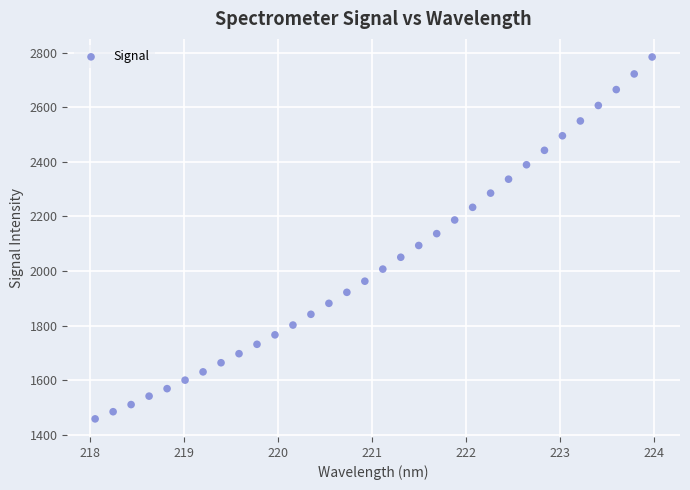

What is the range of Y values (max minus min)?

1325.7